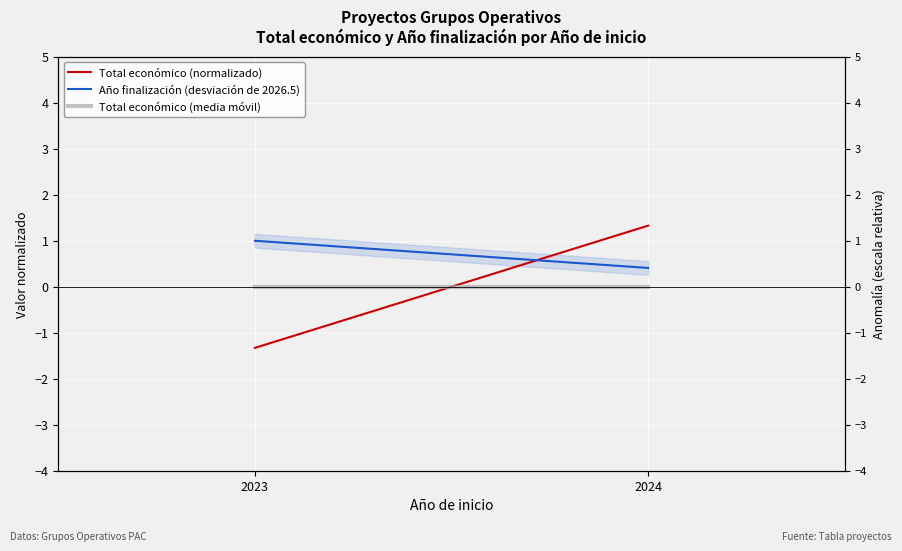

Which has a higher value, 2023 or 2024?

2024